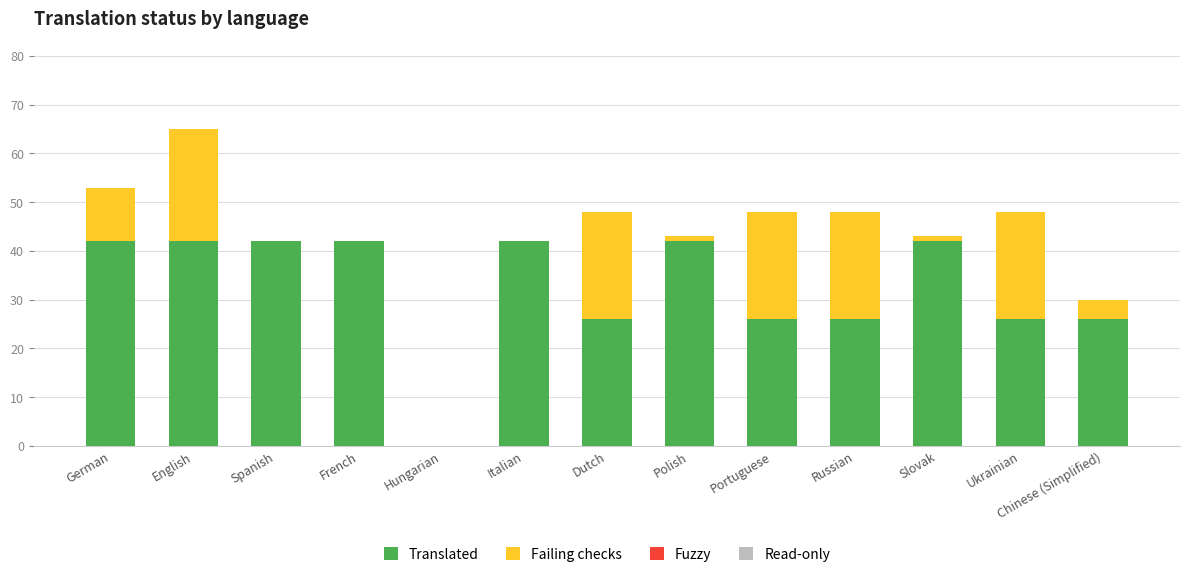

What is the highest value of the Translated series?

42